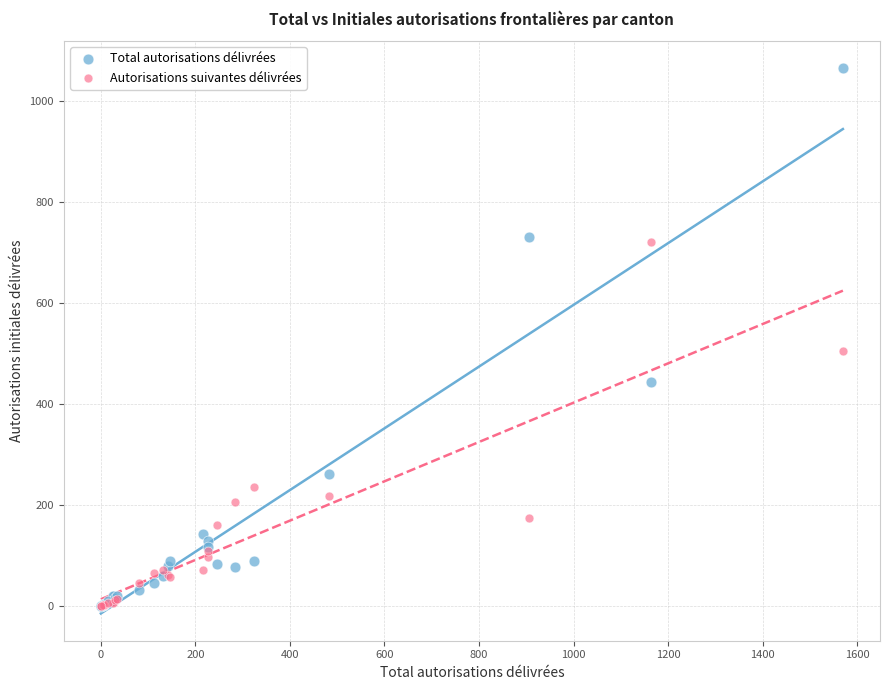

Across all series, what Y value is closest to 532?

505